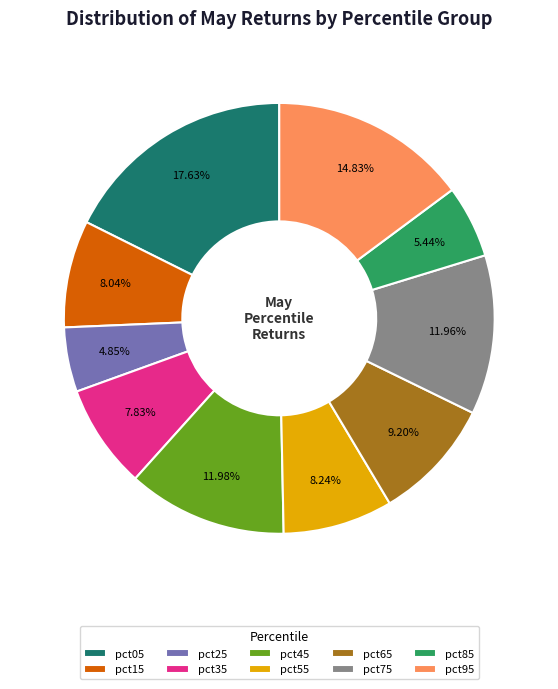

To the nearest percent, what is the difference between the pct35 and pct05 slice percentages?

10%